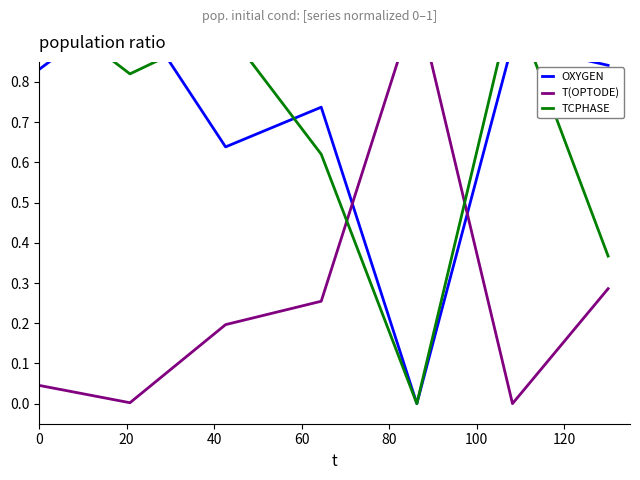

The TCPHASE series shows 1.0 at 0. True or false?

True